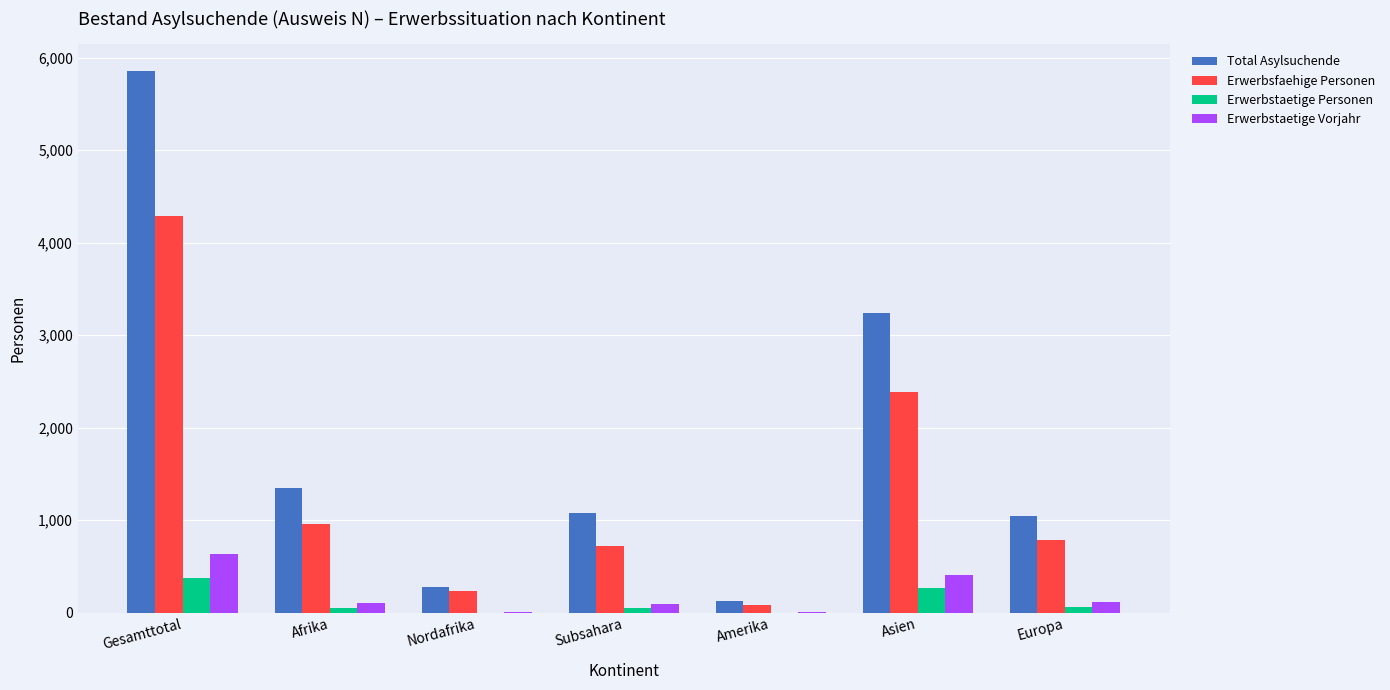

Which category has the highest value in the Erwerbsfaehige Personen series?

Gesamttotal